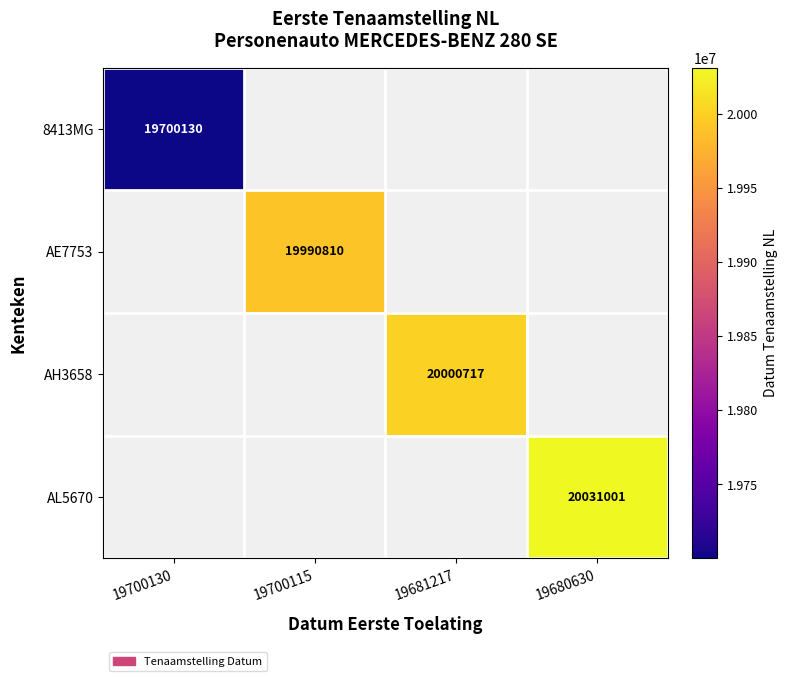

Is it true that AE7753 equals 31455834 at 19700115?

False